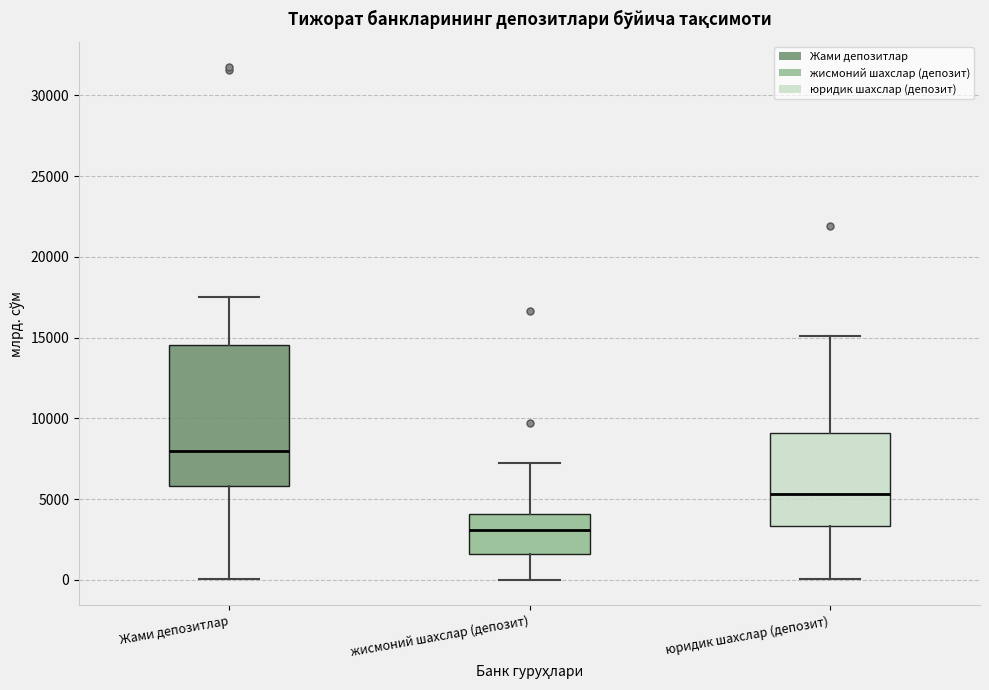

Which box's median line is the highest?

Жами депозитлар